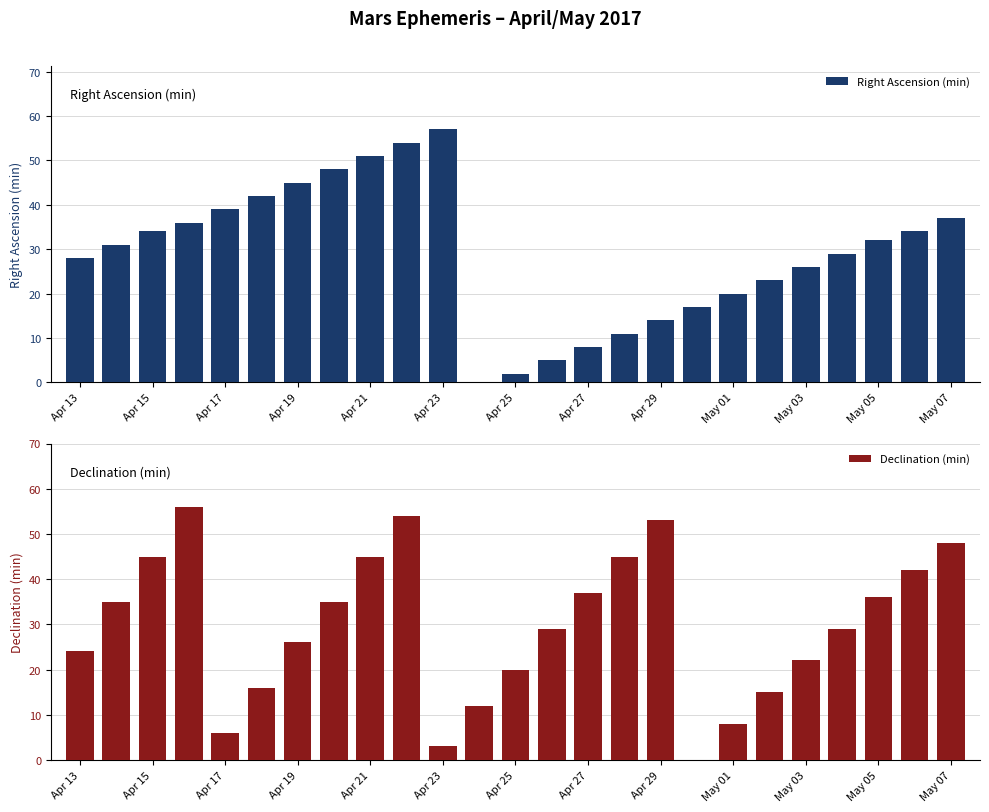

How many bars are there in each group?

2